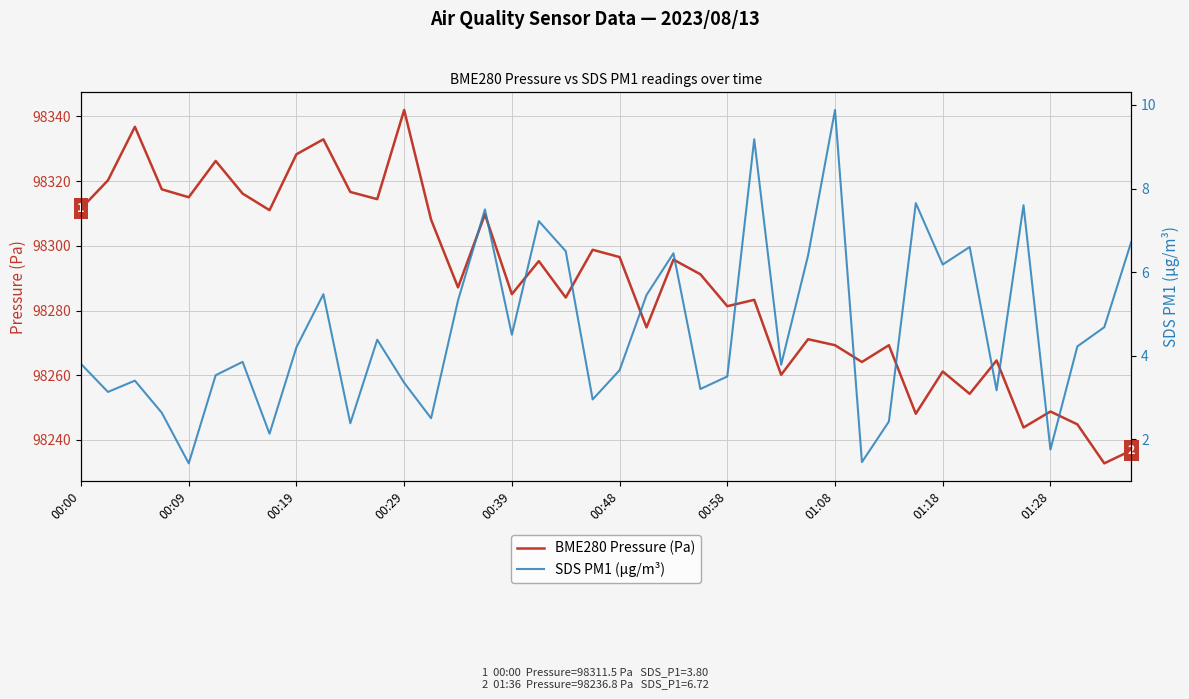

What is the value of the BME280 Pressure (Pa) point at the 7th from the left?

98316.2